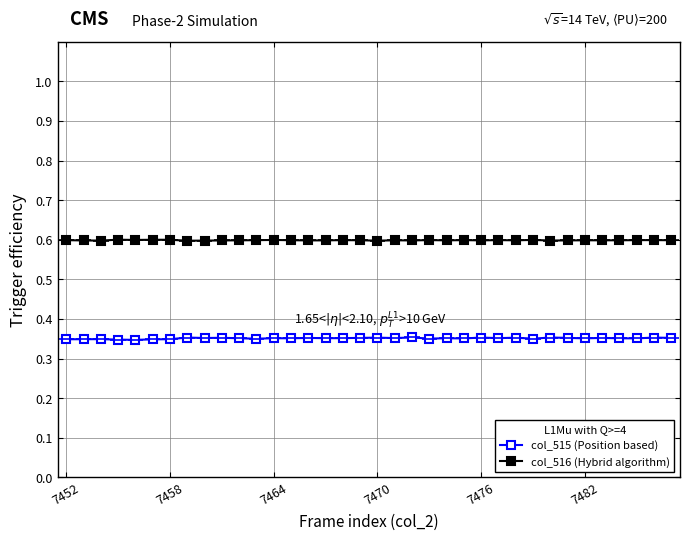

Which series has the widest spread of values?

col_515 (Position based)